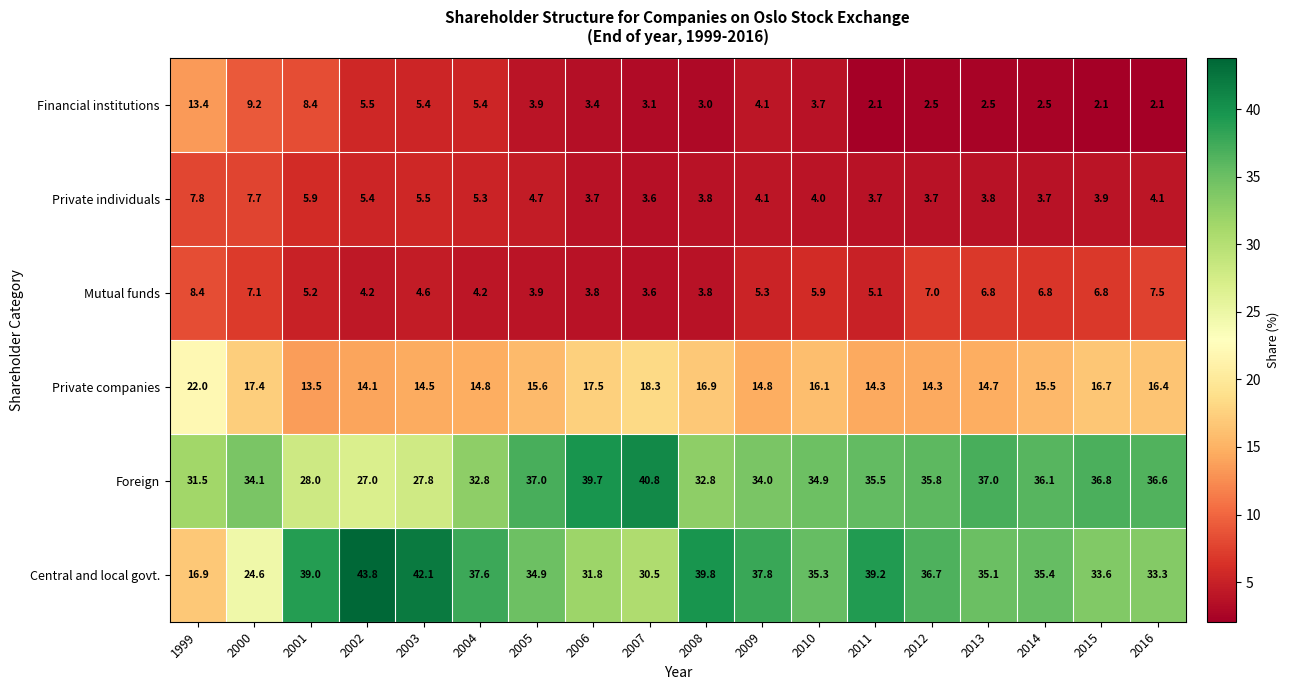

Rank the series by their maximum value, from highest to lowest.

Central and local govt., Foreign, Private companies, Financial institutions, Mutual funds, Private individuals